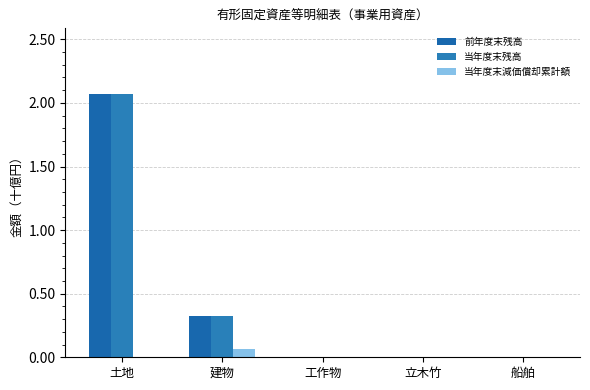

How many groups of bars are there?

5